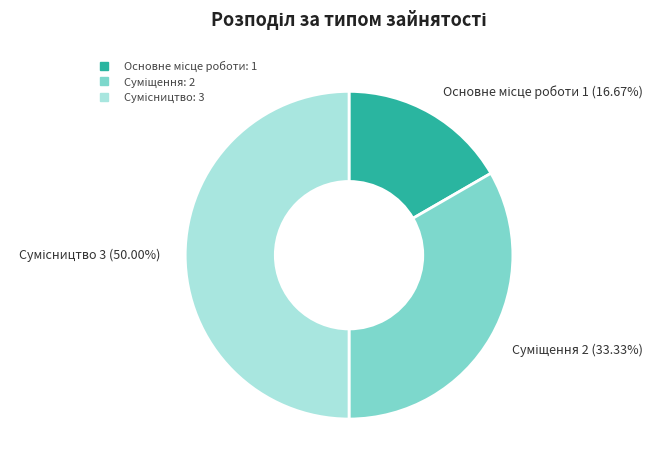

Is Основне місце роботи the majority of the pie?

No